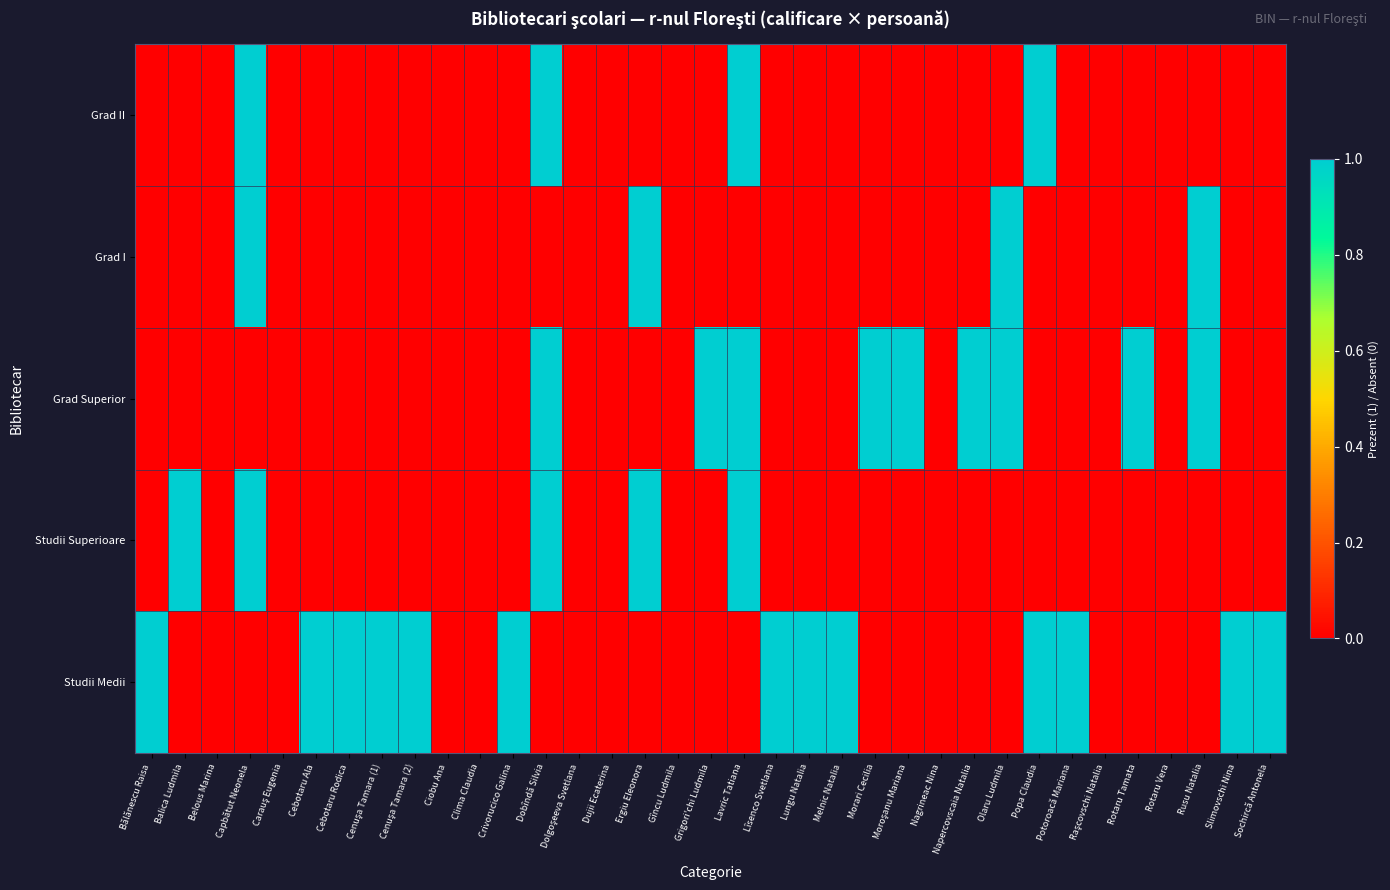

Which series has the largest total across all categories?

Studii Medii